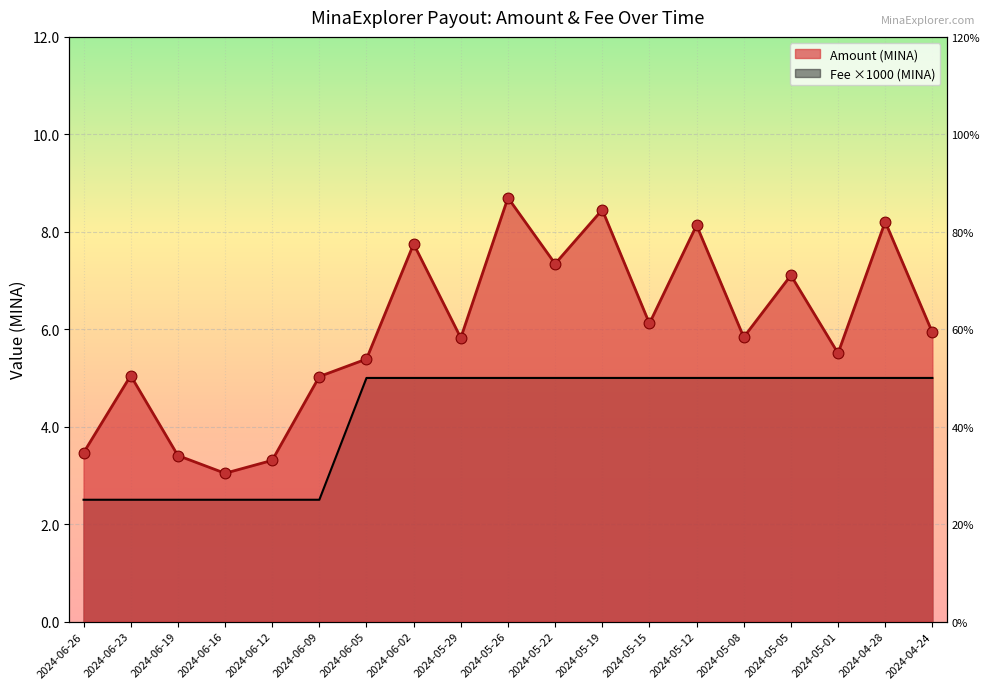

Is the value of Amount points at 2024-06-09 greater than the value of Amount at 2024-06-02?

No